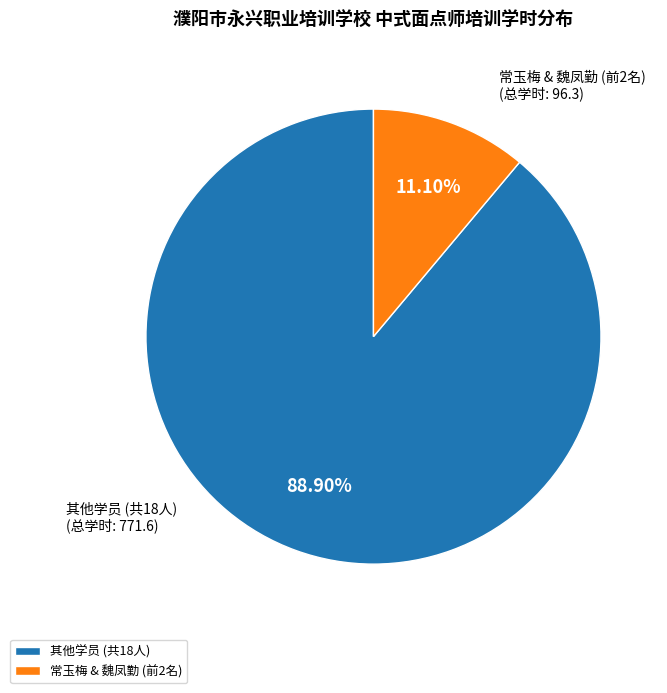

Rank the categories by value from lowest to highest.

常玉梅 & 魏凤勤 (前2名), 其他学员 (共18人)